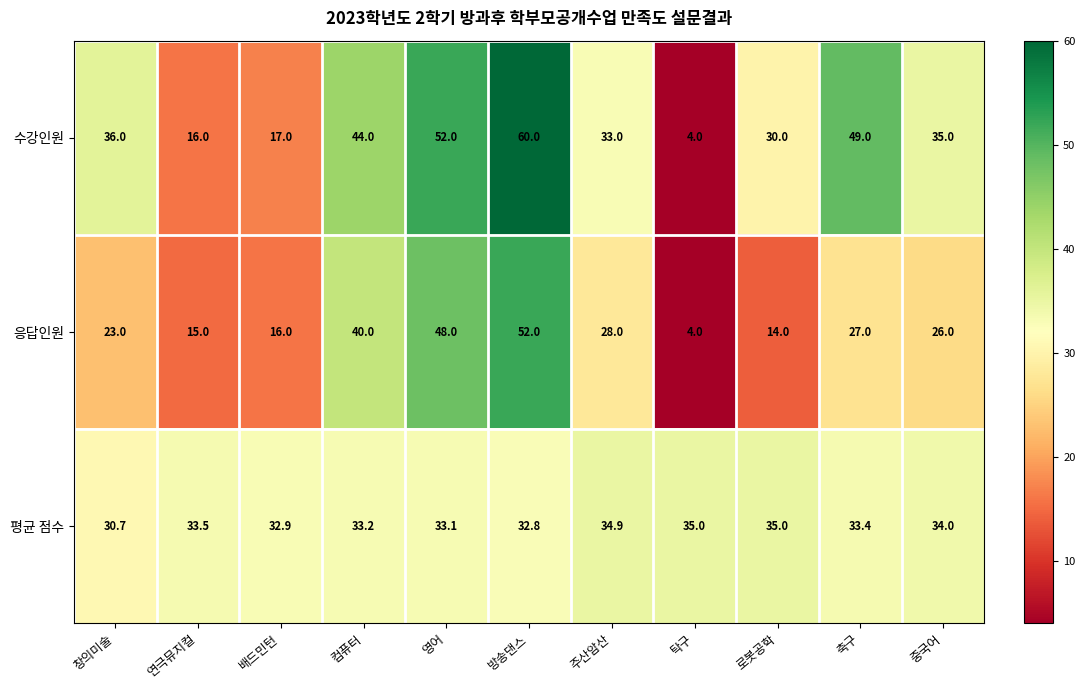

Rank the series by their maximum value, from lowest to highest.

평균 점수, 응답인원, 수강인원